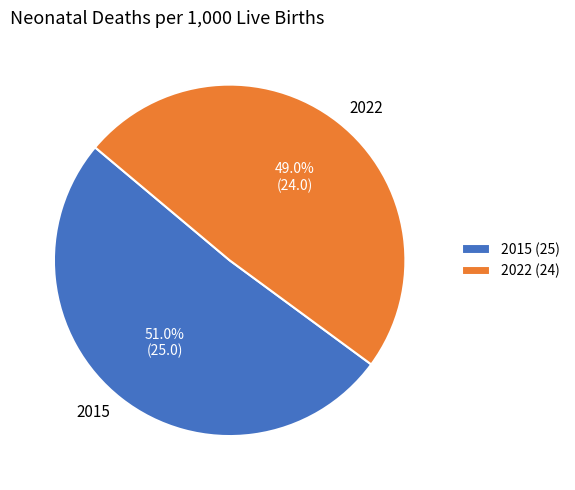

To the nearest percent, what percentage of the pie is 2022?

49%